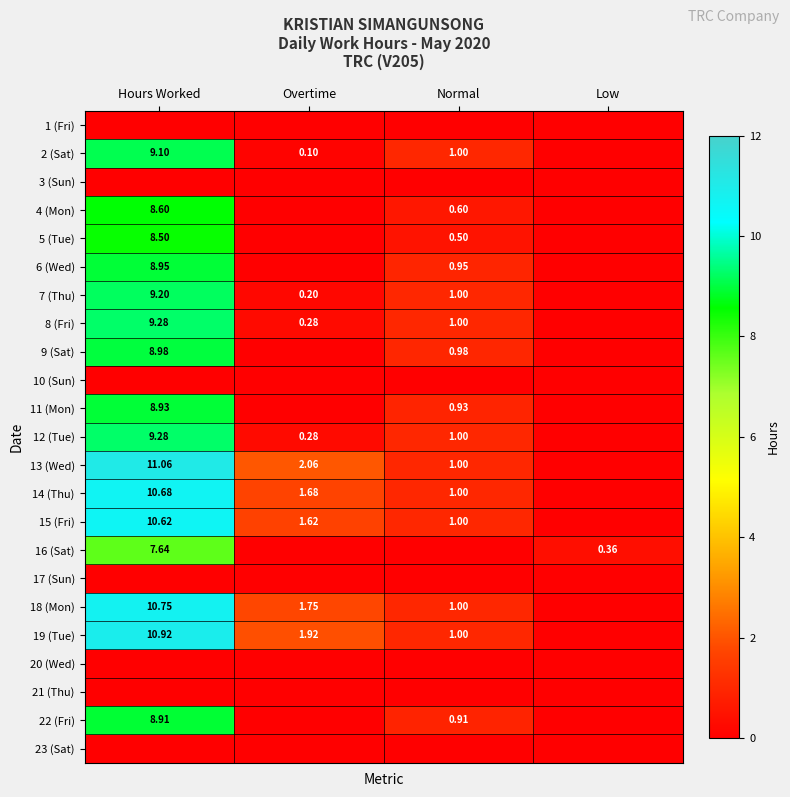

Rank the series at Hours Worked from lowest to highest value.

1 (Fri), 3 (Sun), 10 (Sun), 17 (Sun), 20 (Wed), 21 (Thu), 23 (Sat), 16 (Sat), 5 (Tue), 4 (Mon), 22 (Fri), 11 (Mon), 6 (Wed), 9 (Sat), 2 (Sat), 7 (Thu), 8 (Fri), 12 (Tue), 15 (Fri), 14 (Thu), 18 (Mon), 19 (Tue), 13 (Wed)